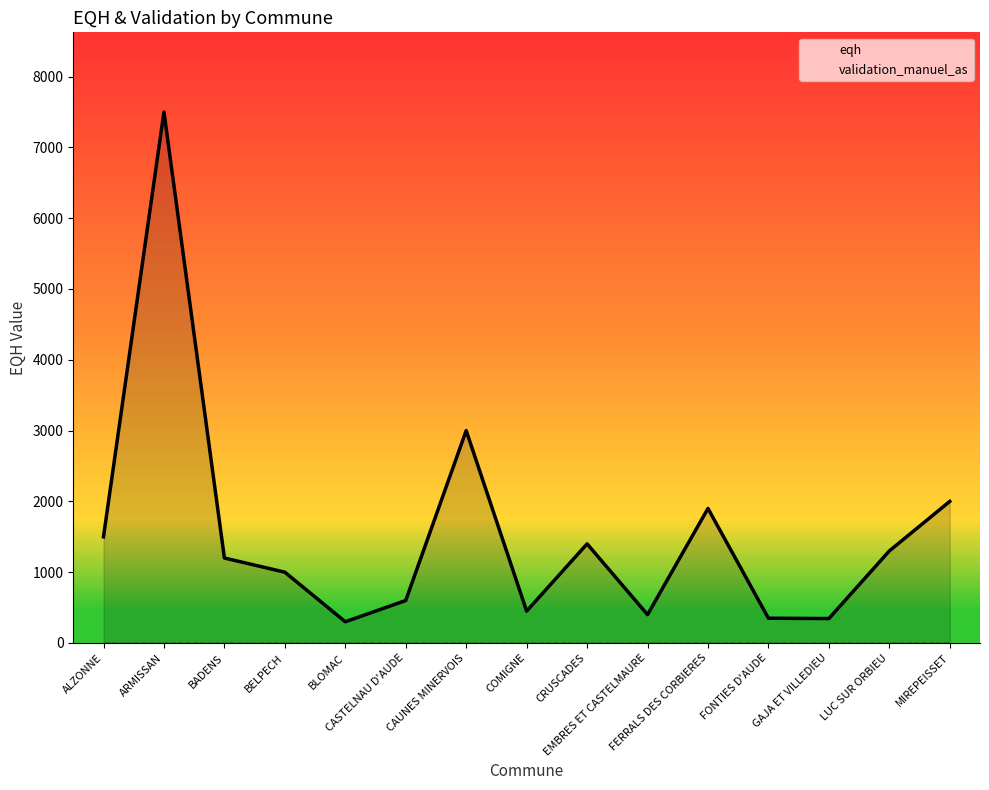

What is the change in value from COMIGNE to FONTIES D'AUDE?

-100